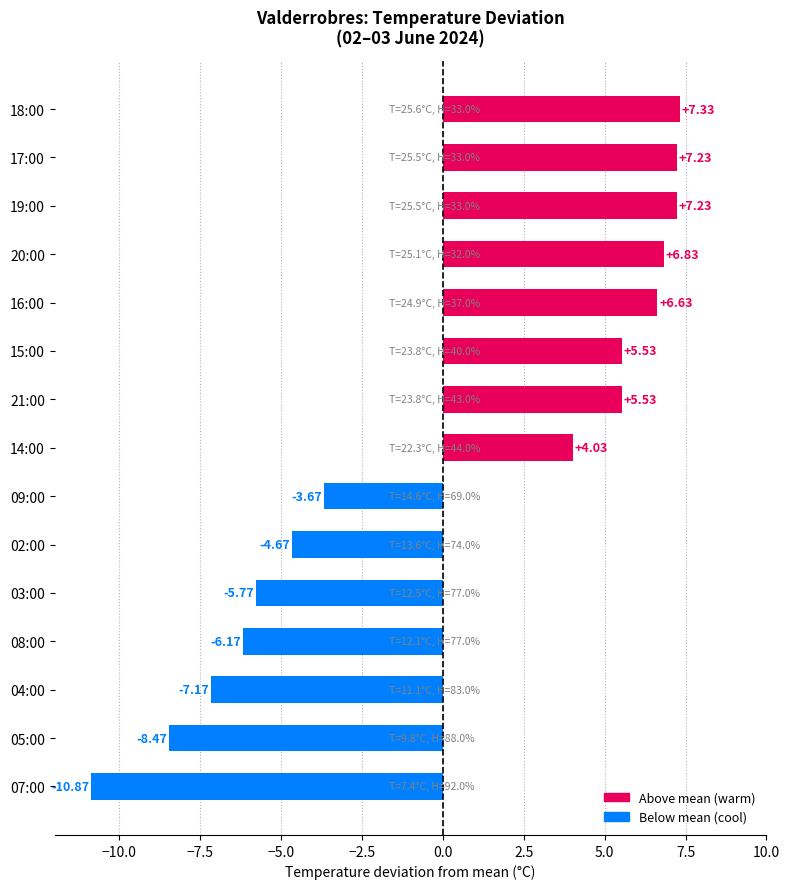

How many data points are above 4?

8